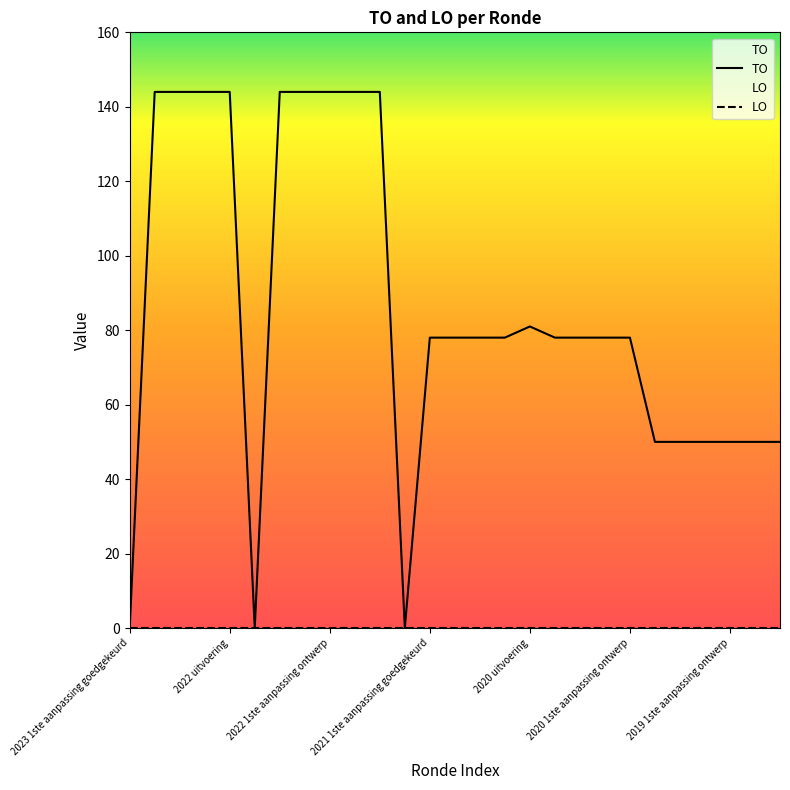

Which series has the widest spread of values?

TO